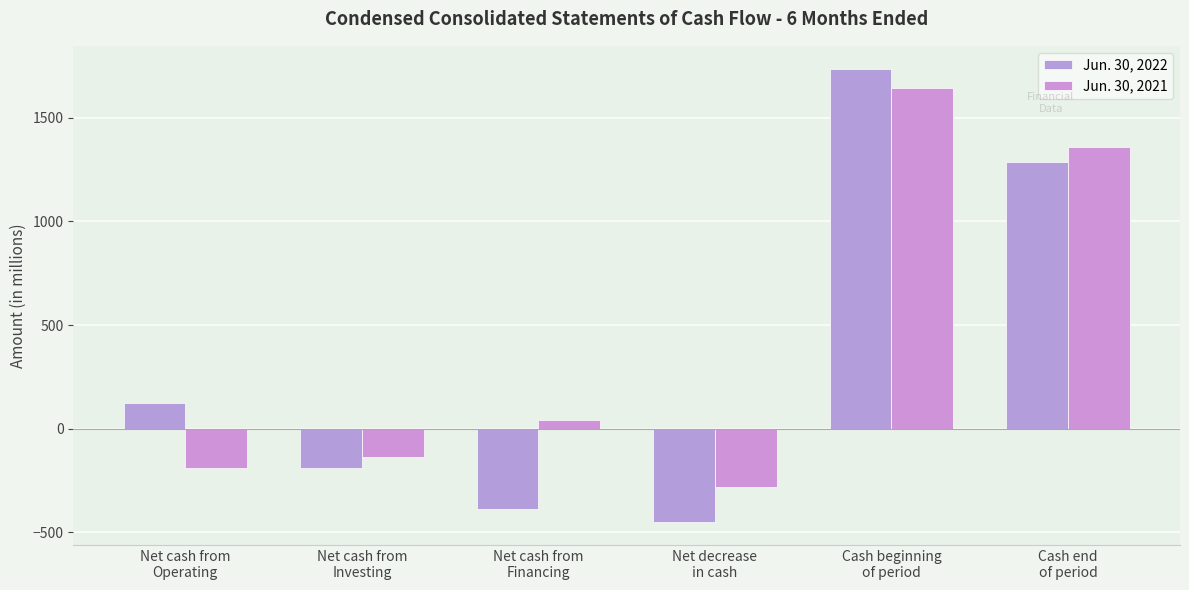

What is the maximum value for Jun. 30, 2021?

1643